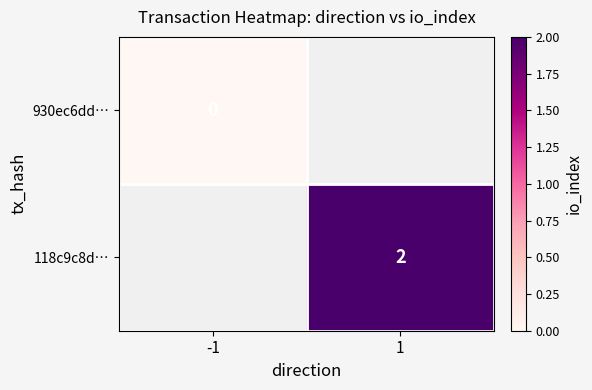

Count the number of data series in this chart.

2